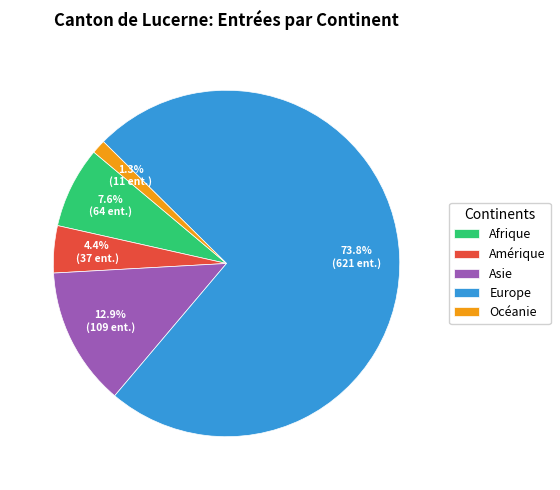

To the nearest percent, what is the combined percentage of Asie and Océanie?

14%